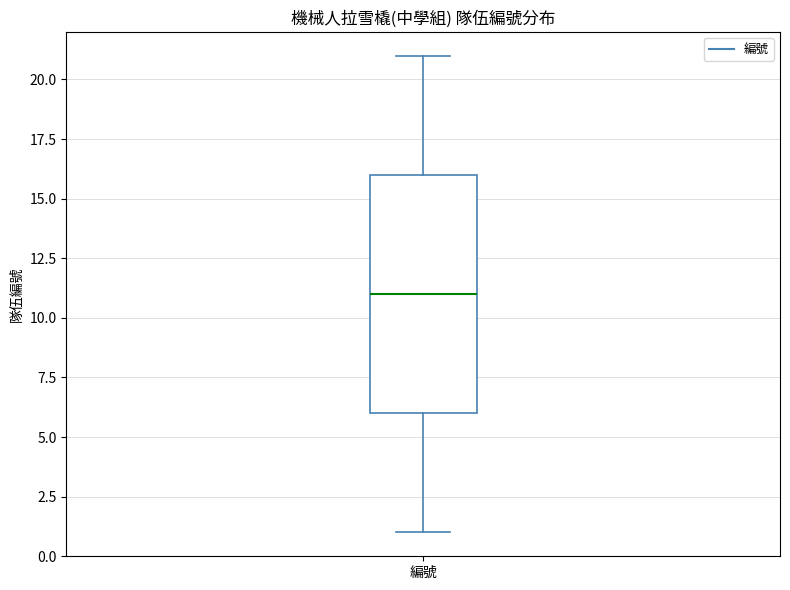

Transcribe this box plot: give where the median line is, the range the box spans, and where the two whiskers end, as read against the y-axis. The values are not printed on the chart, so give them approximately, as read against the axis.

median 11, box 6 to 16, whiskers 1 to 21